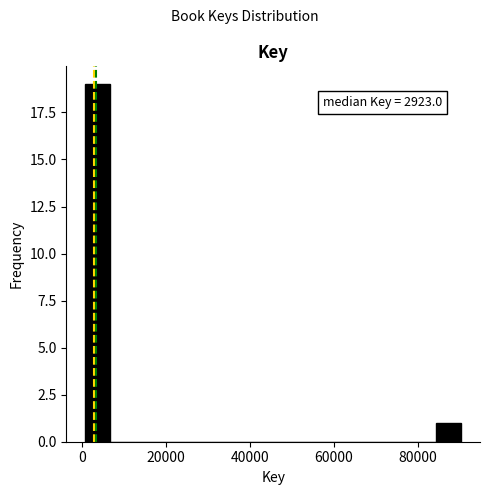

Around what value on the x-axis is the tallest bar? Give the approximate position of its centre, as read against the axis.

4000